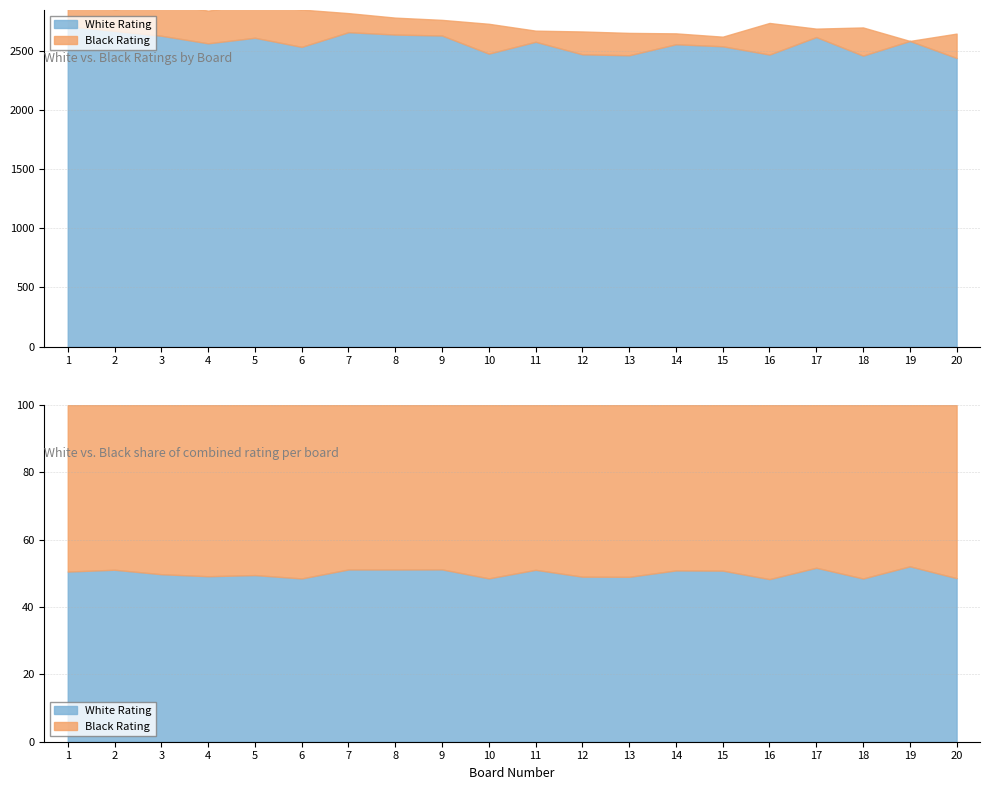

Which has a higher value, 14 or 18?

14